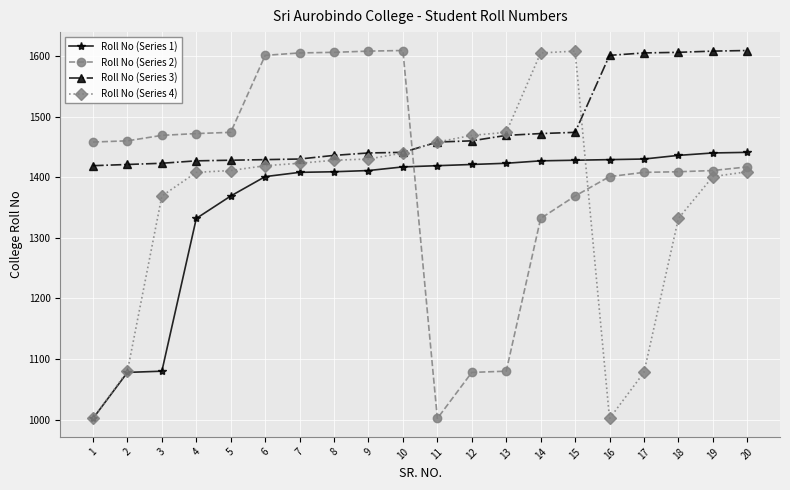

Where is Roll No (Series 4) nearest to the value 1305?

18